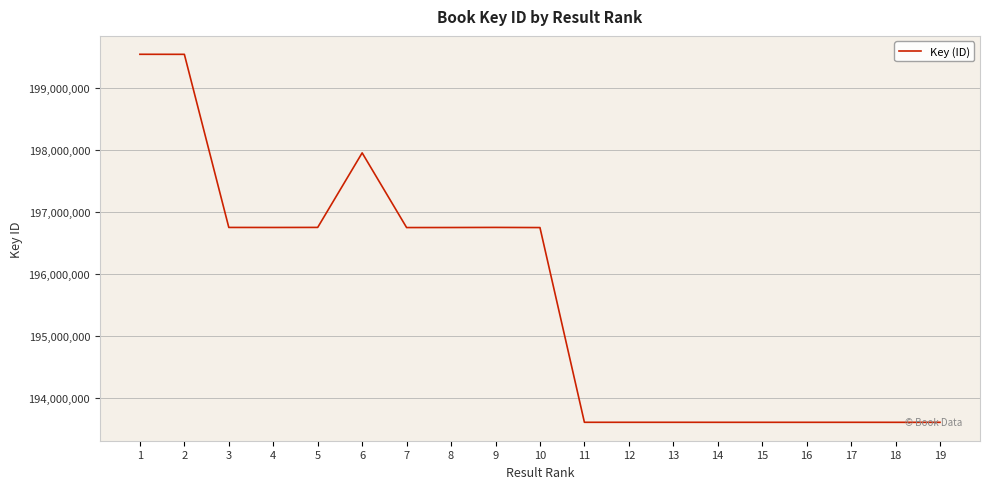

Where is the data nearest to the value 196575480?

10